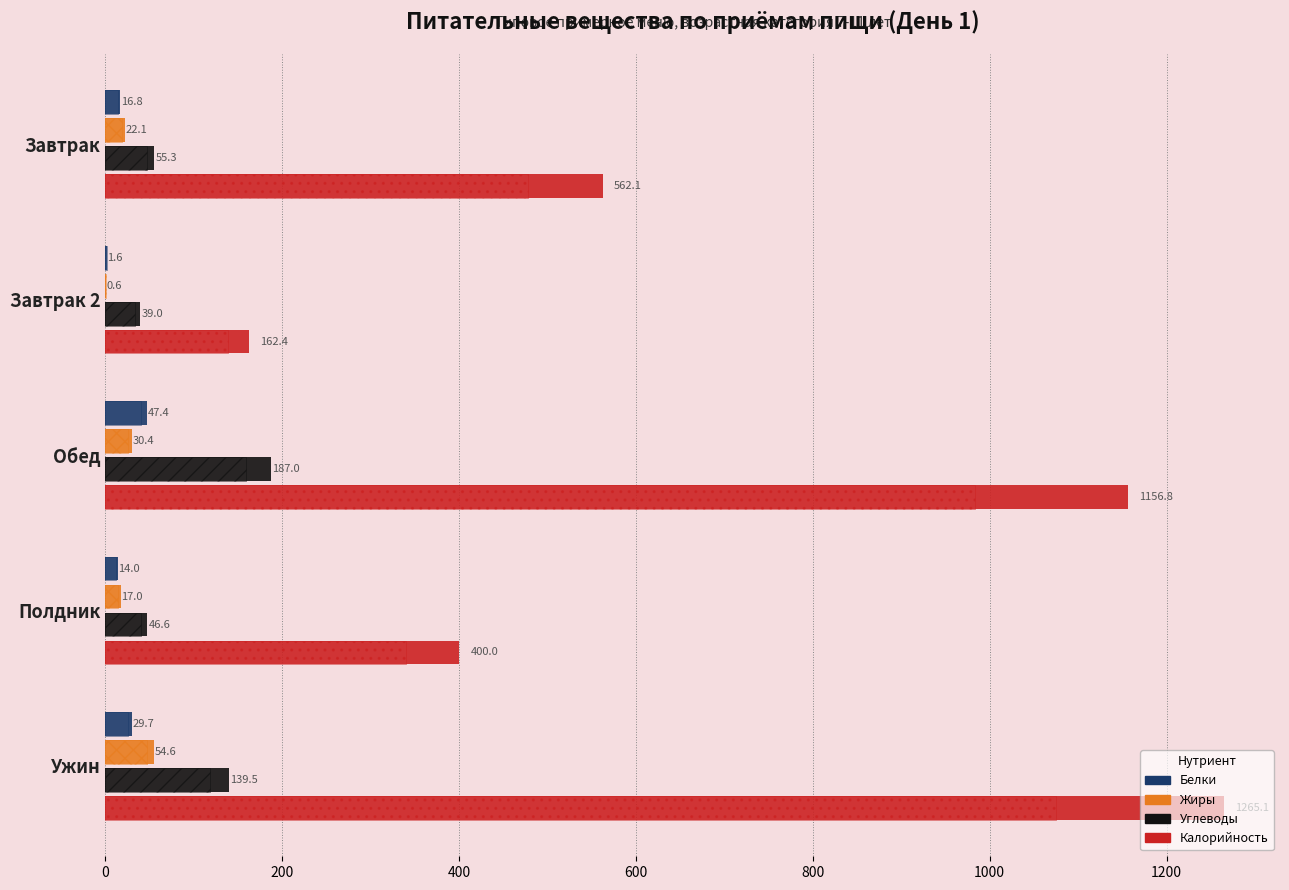

The Белки series shows 0.5 at Завтрак 2. True or false?

False